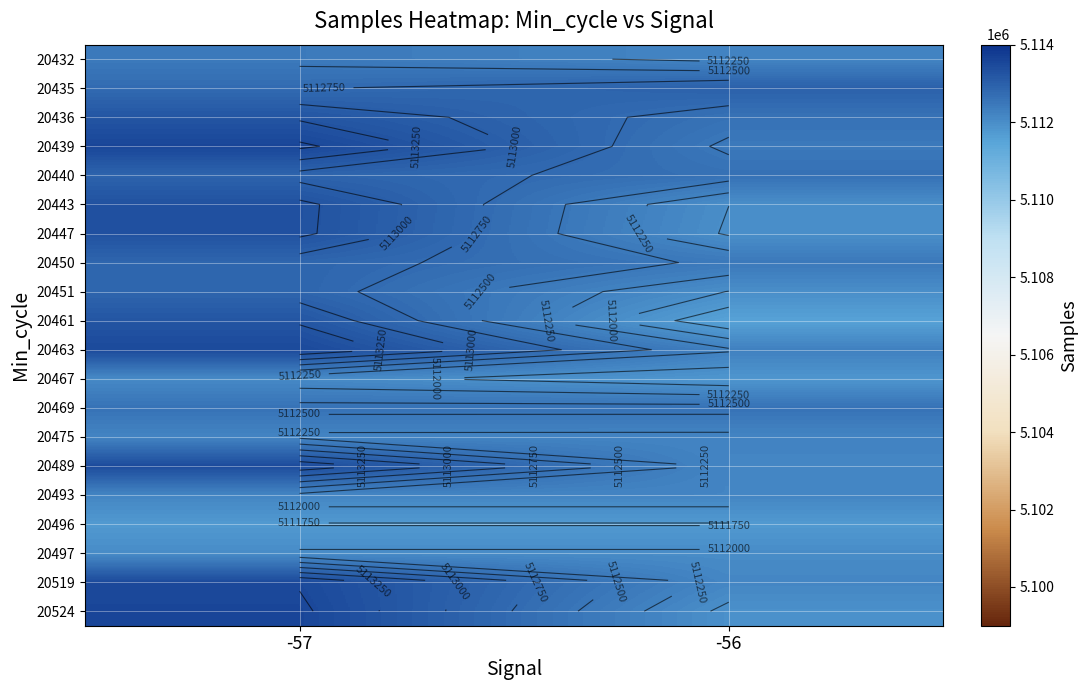

What is the sum of the 20475 values at -56 and -57?

10224377